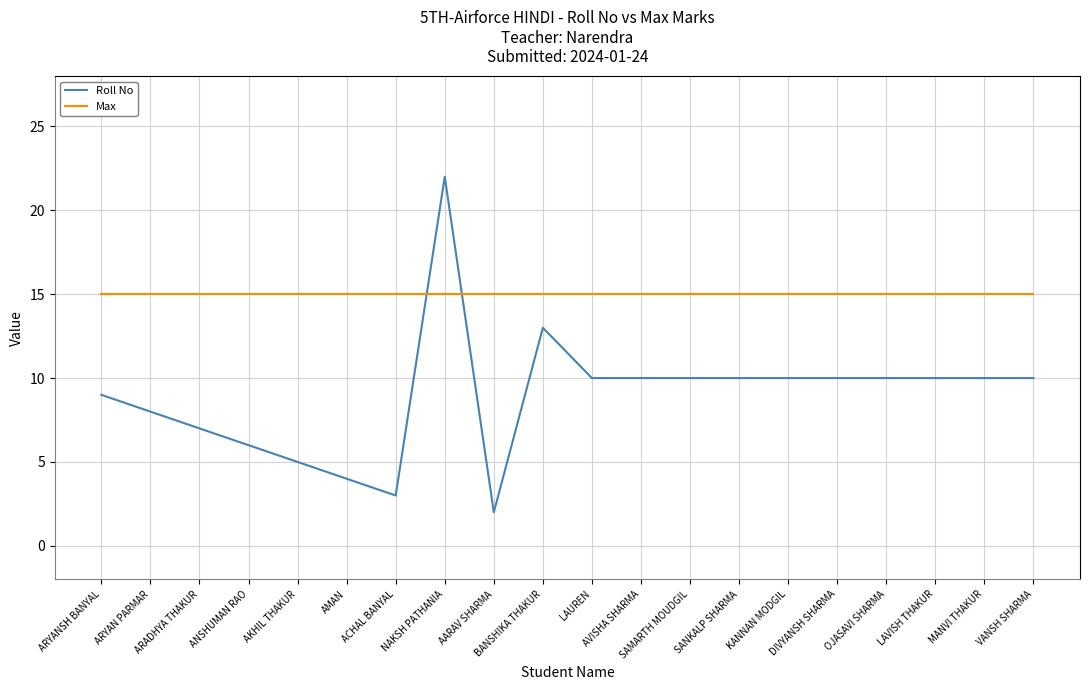

What is the greatest value displayed?

22